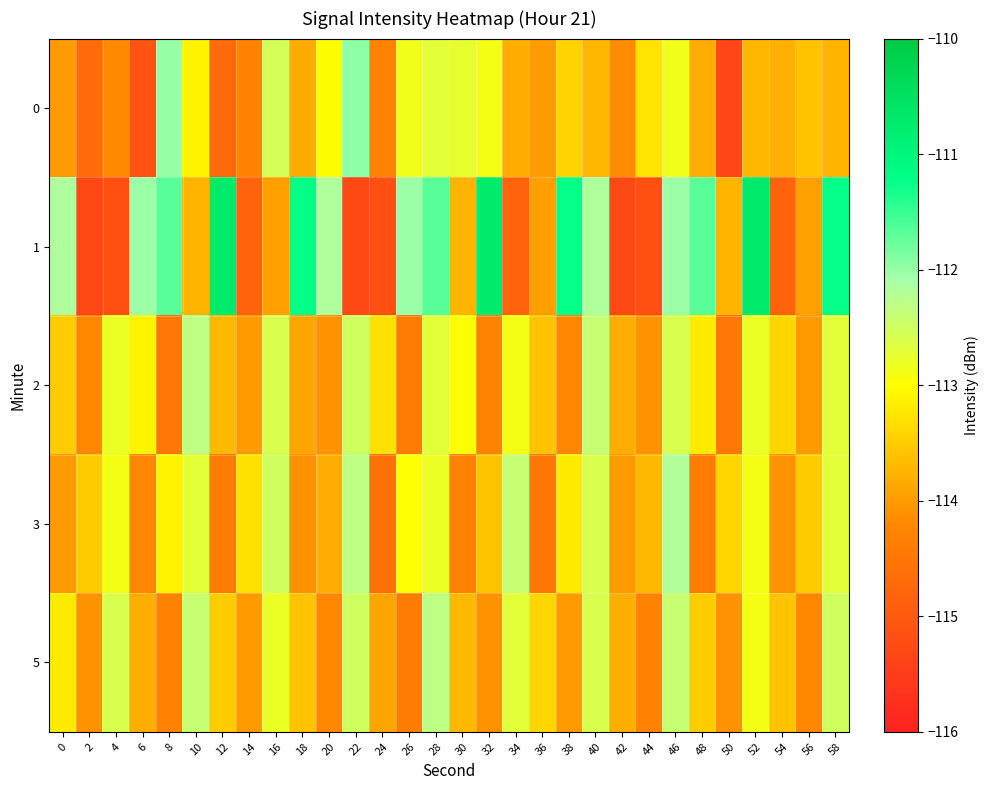

Between 38 and 52, which is larger?

38